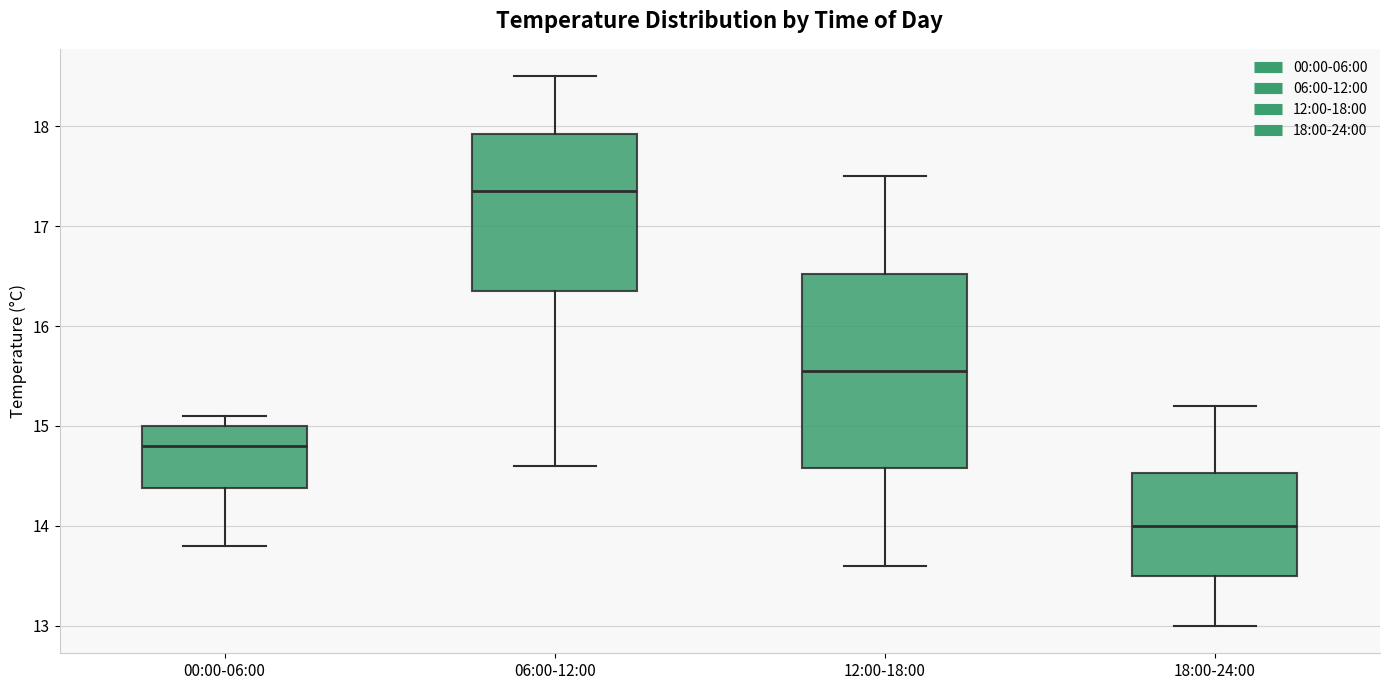

Comparing the boxes themselves (not the whiskers), which one is the tallest?

12:00-18:00